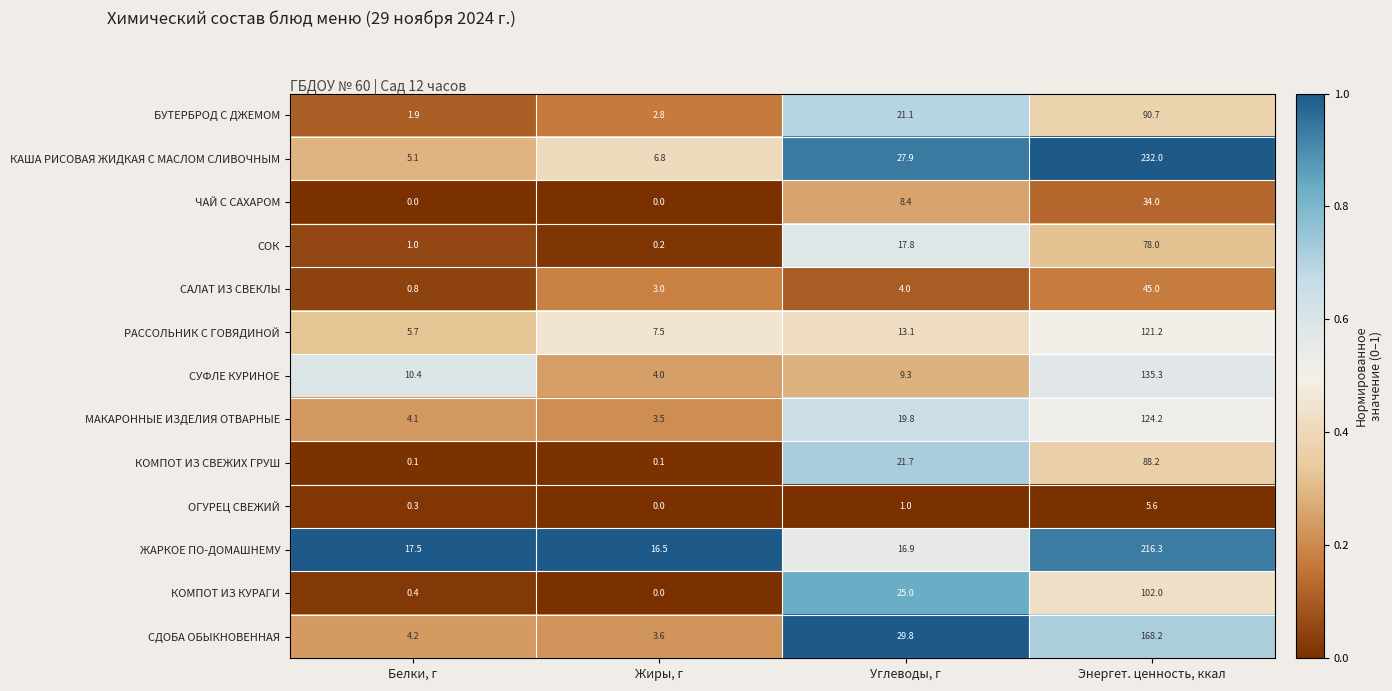

Is it true that КАША РИСОВАЯ ЖИДКАЯ С МАСЛОМ СЛИВОЧНЫМ equals 412.3 at Энергет. ценность, ккал?

False